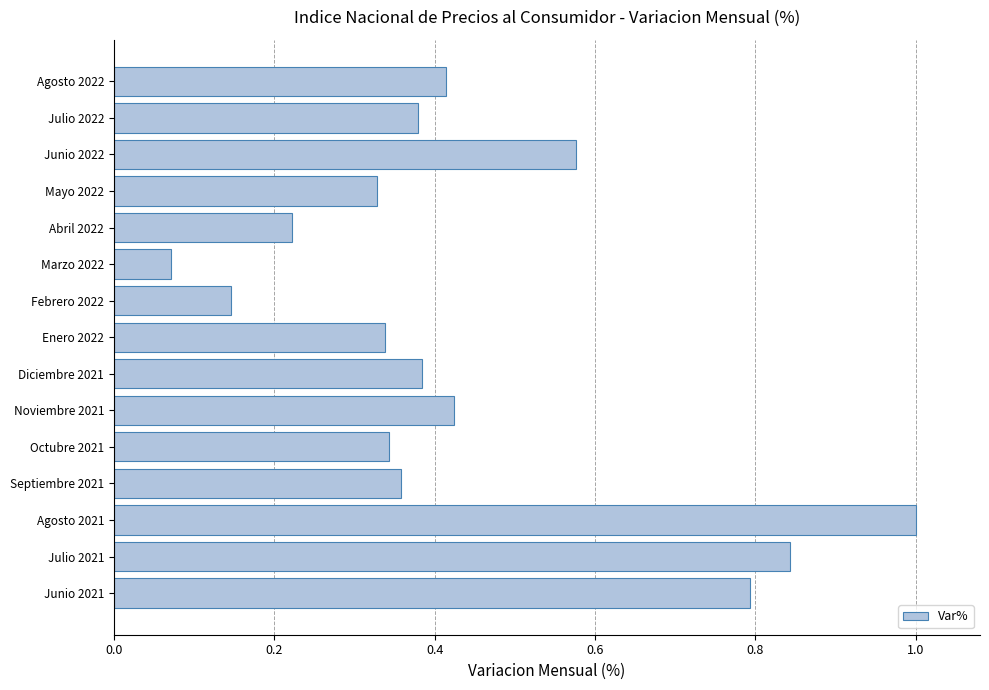

Which label corresponds to the largest value in the chart?

Agosto 2021